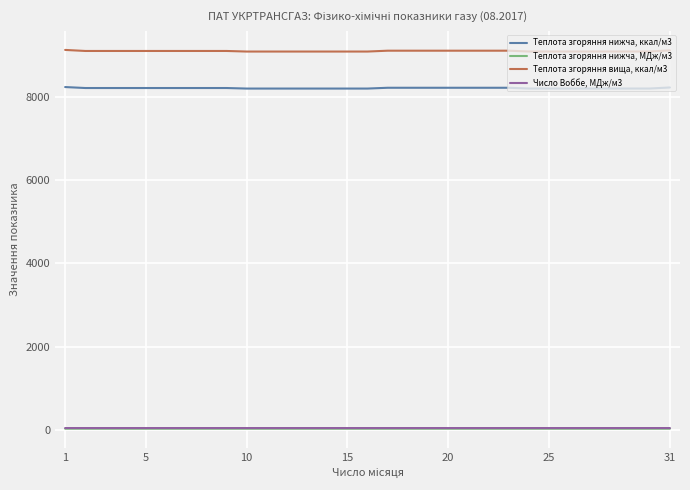

Which series has the largest range (max minus min)?

Теплота згоряння вища, ккал/м3